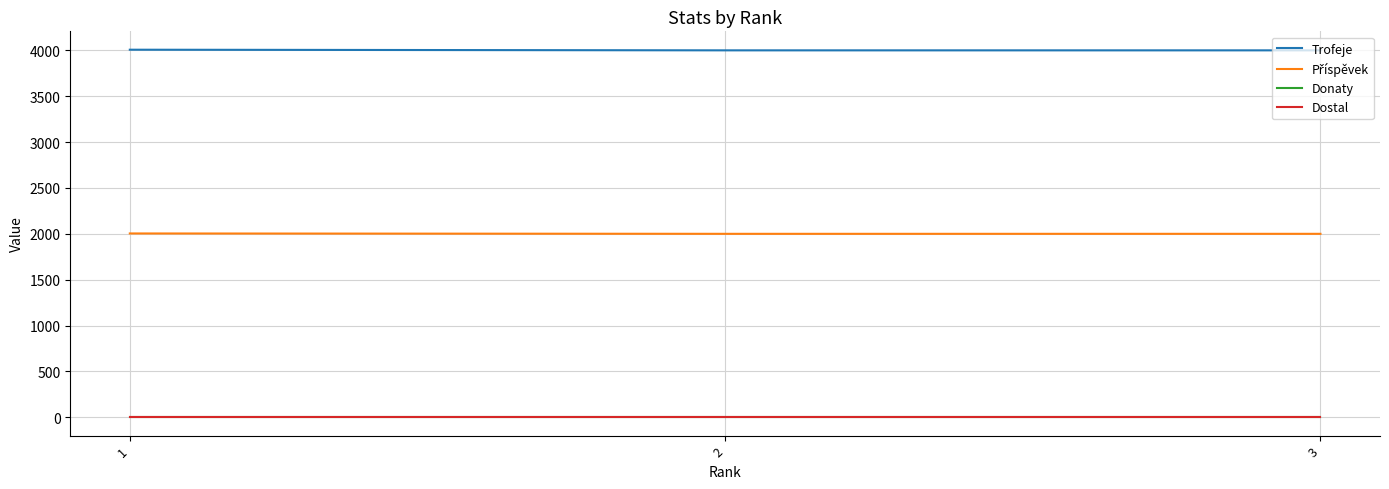

Does the chart have visible grid lines?

Yes